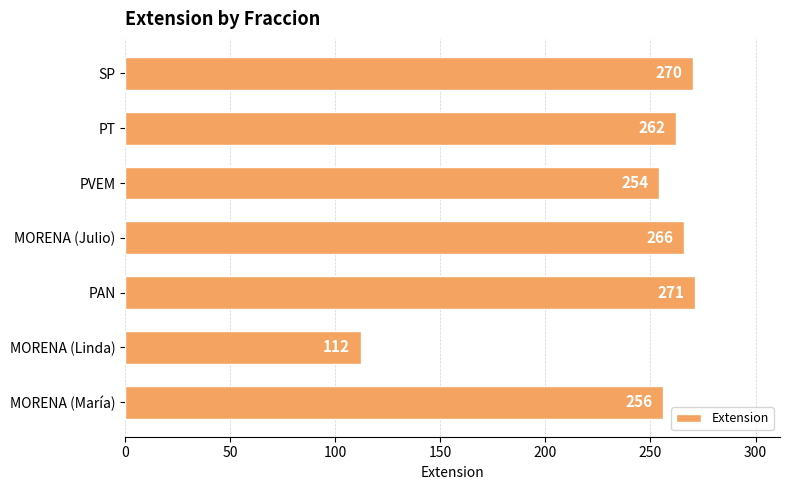

What is the approximate value at PAN, to the nearest 50?

250